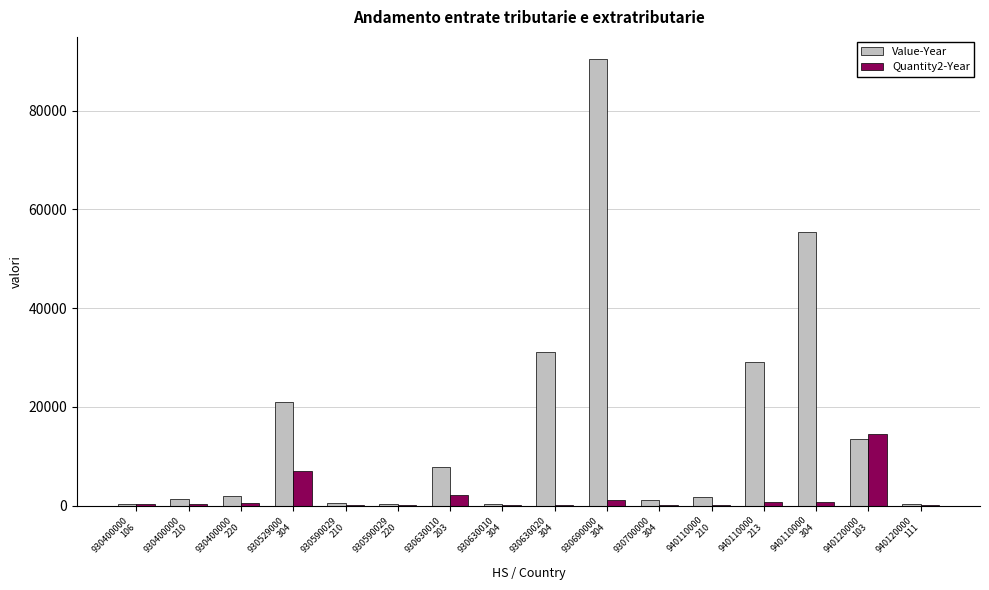

Which series changed the most between 930400000
106 and 930529000
304?

Value-Year